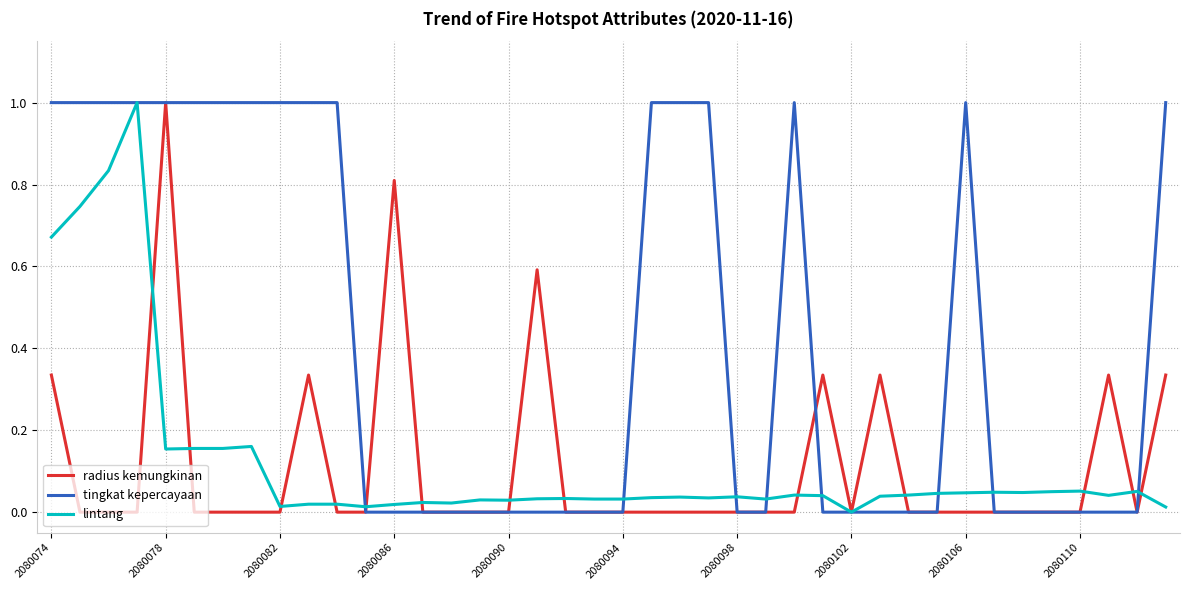

True or false: radius kemungkinan and lintang cross at least once.

True